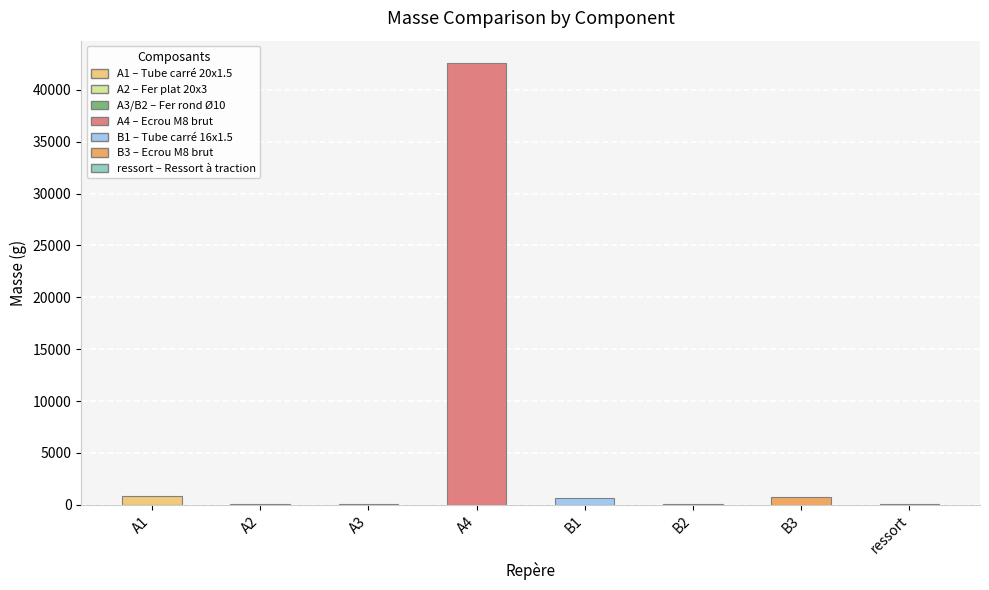

Rank the categories by value from highest to lowest.

A4, A1, B3, B1, A3, B2, ressort, A2